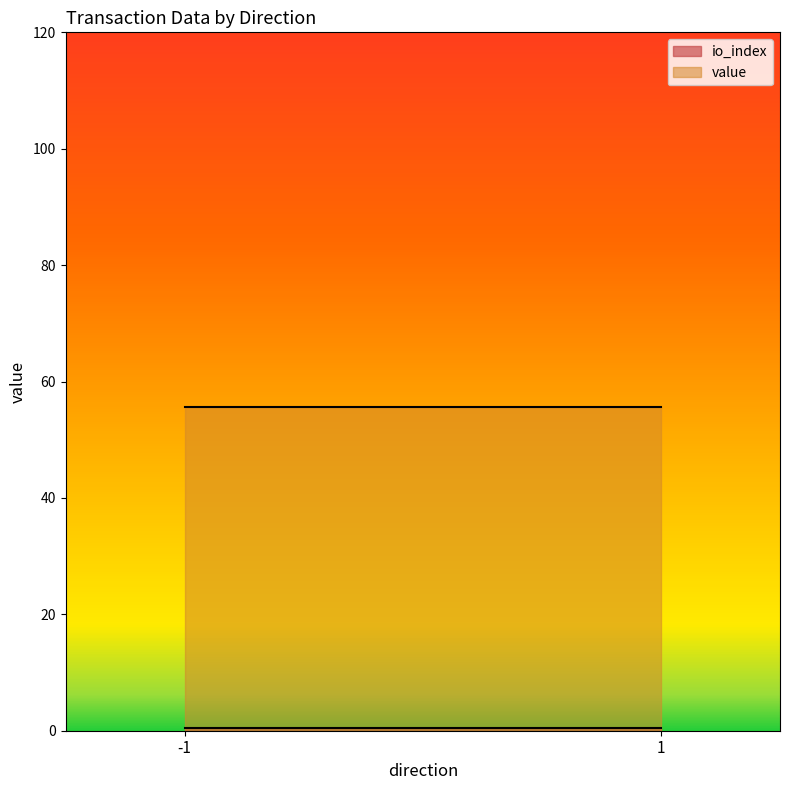

List the labels in order of value value, largest first.

-1, 1, -1, 1